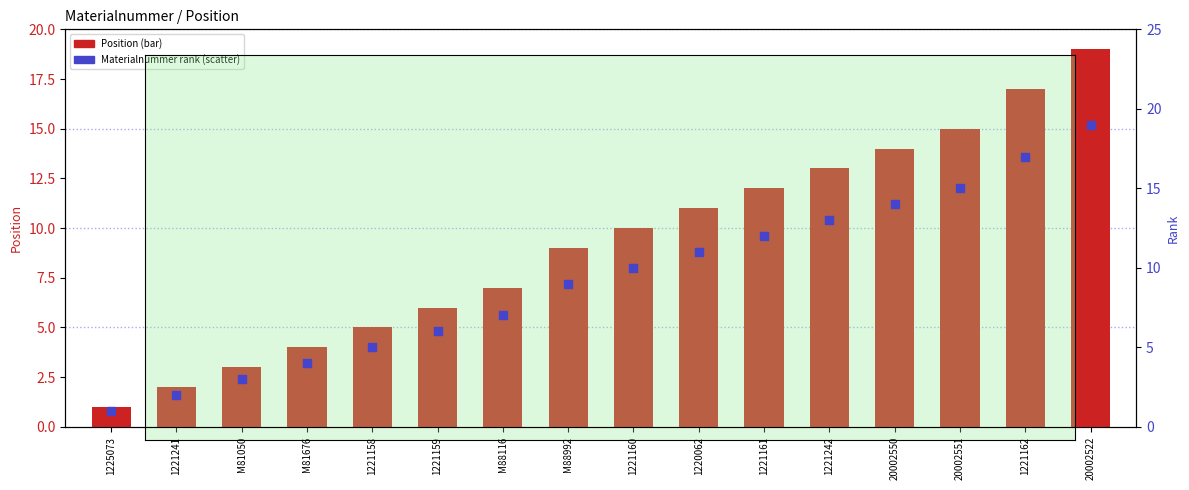

What is the total value across all series at M88992?

18